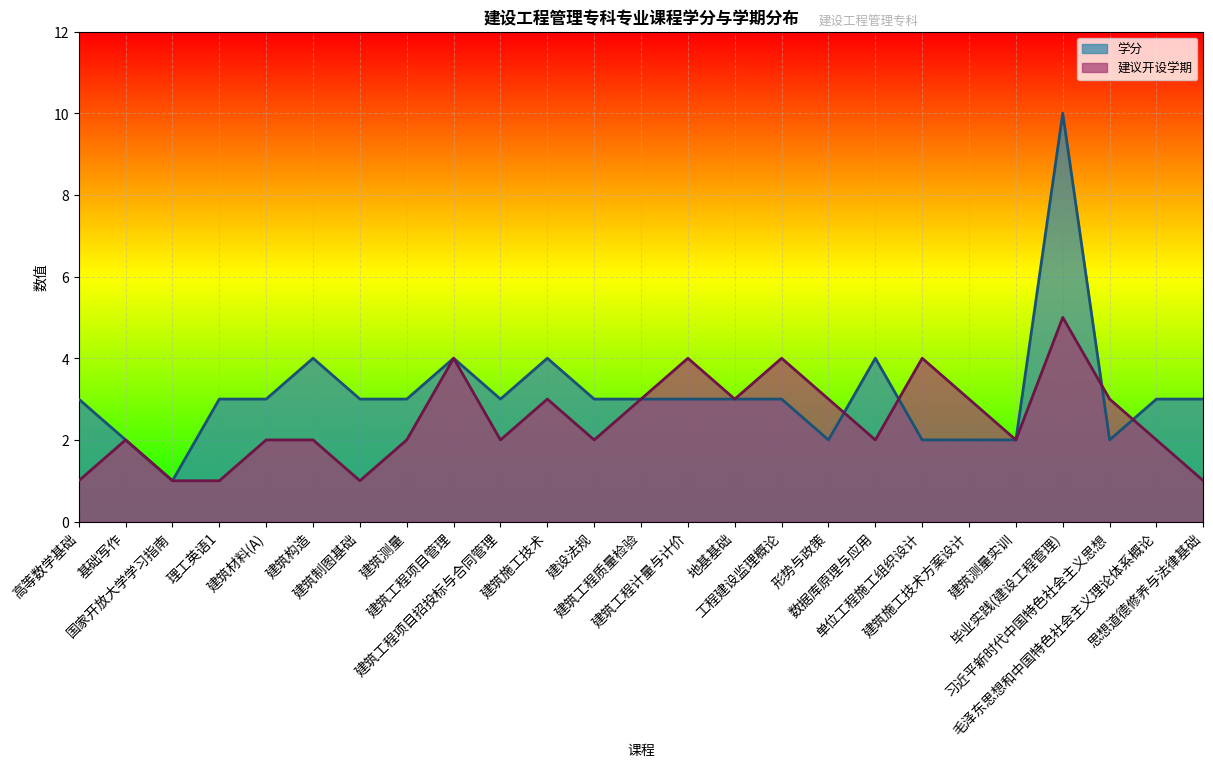

How many interior local valleys does the 建议开设学期 series have?

6